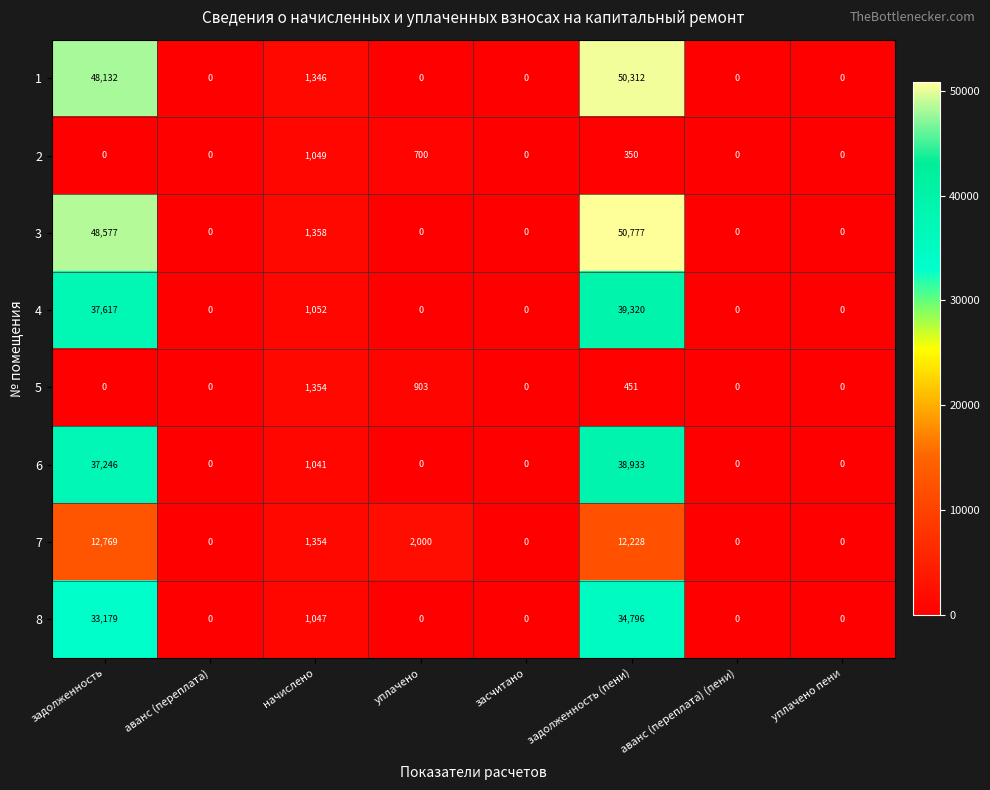

What is the sum of all 3 values?

100712